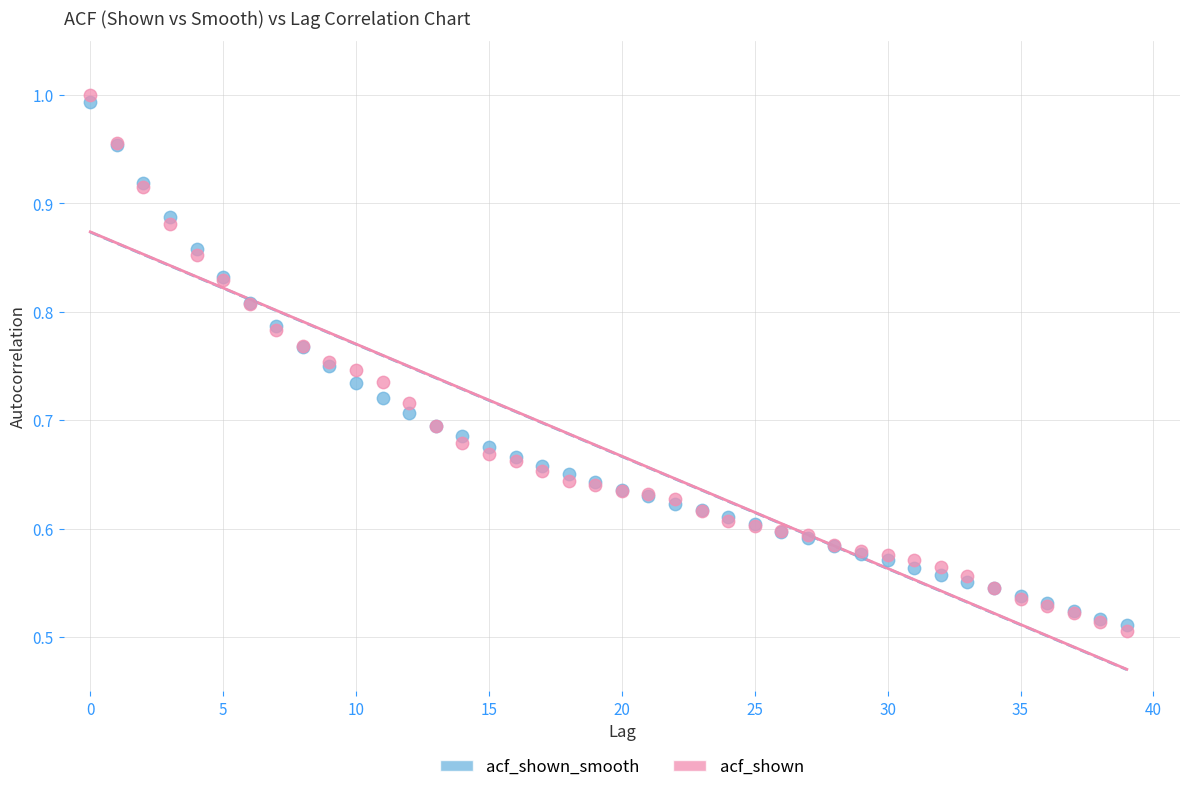

Which series reaches the minimum Y coordinate?

acf_shown